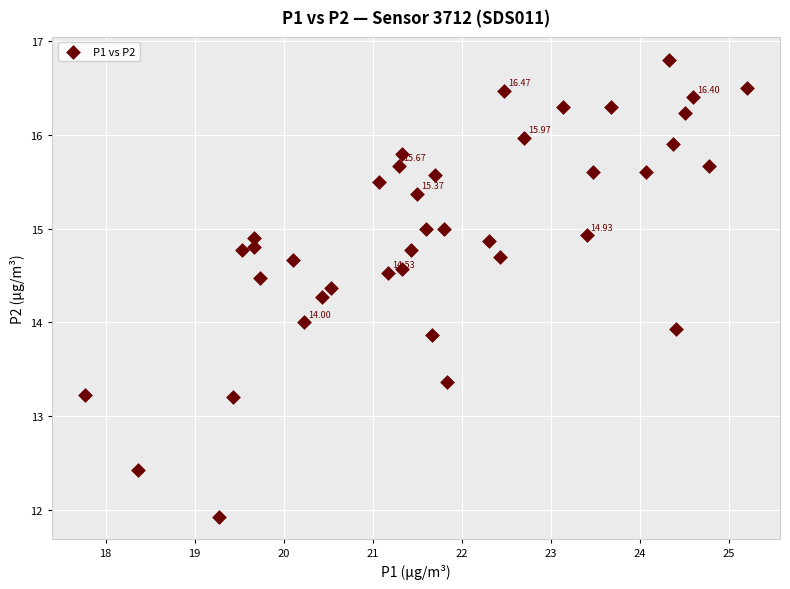

What is the range of Y values (max minus min)?

4.9